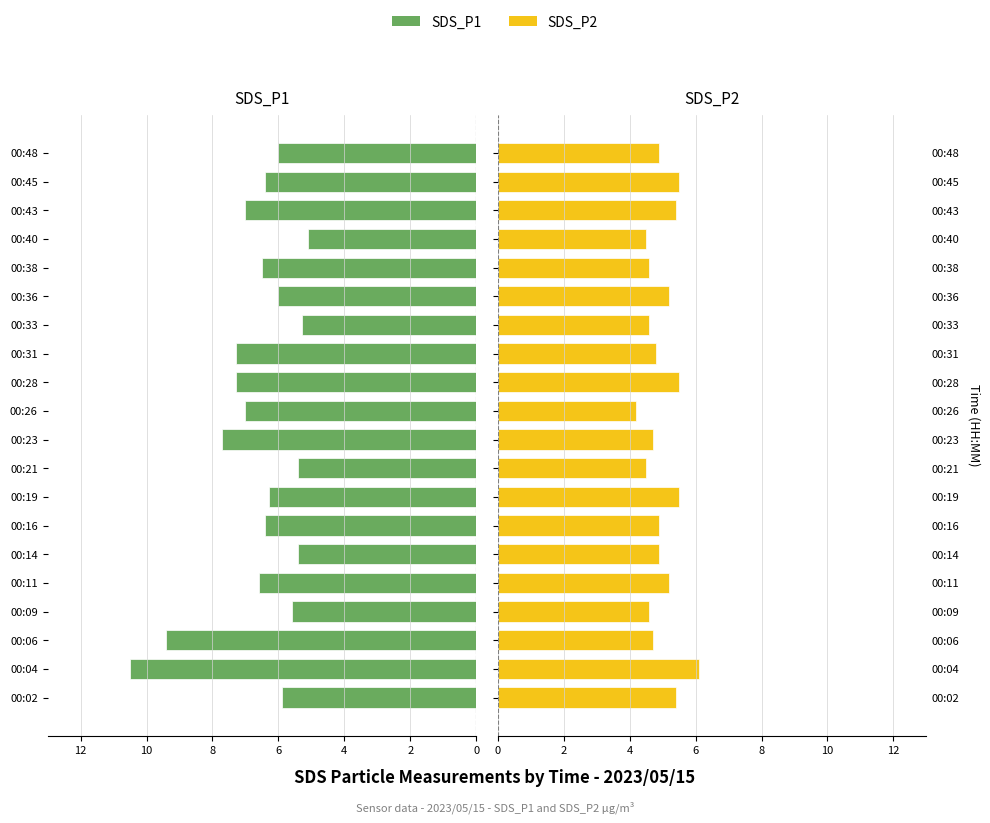

What is the minimum value for SDS_P2?

4.2